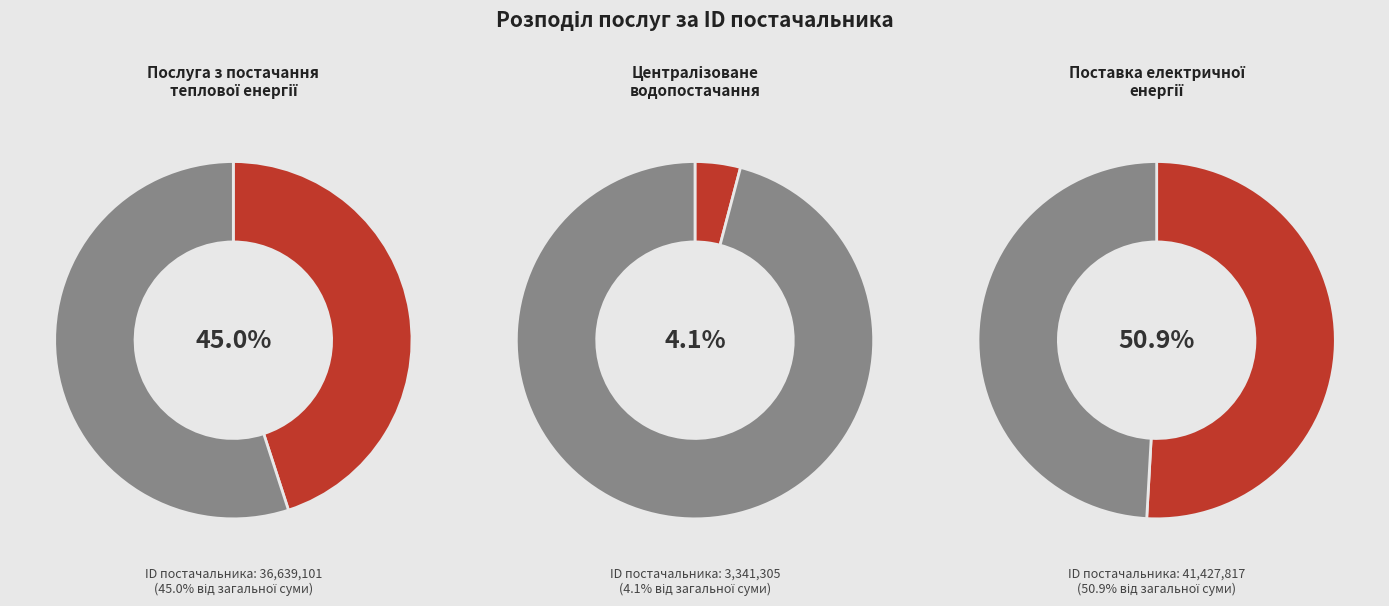

Rank the categories by value from highest to lowest.

Поставка електричної енергії, Послуга з постачання теплової енергії, Централізоване водопостачання